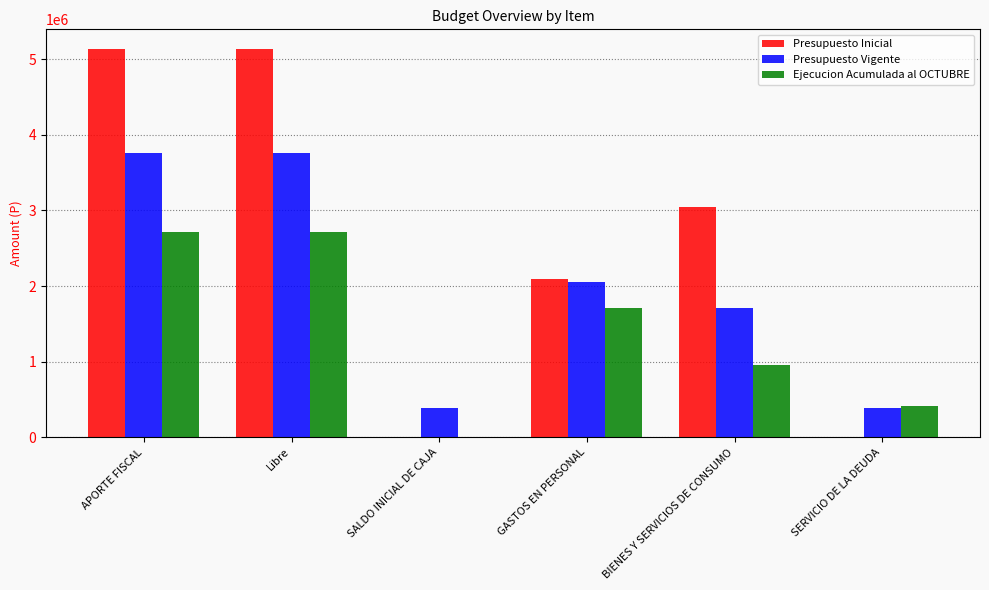

What is the highest value of the Presupuesto Inicial series?

5137857